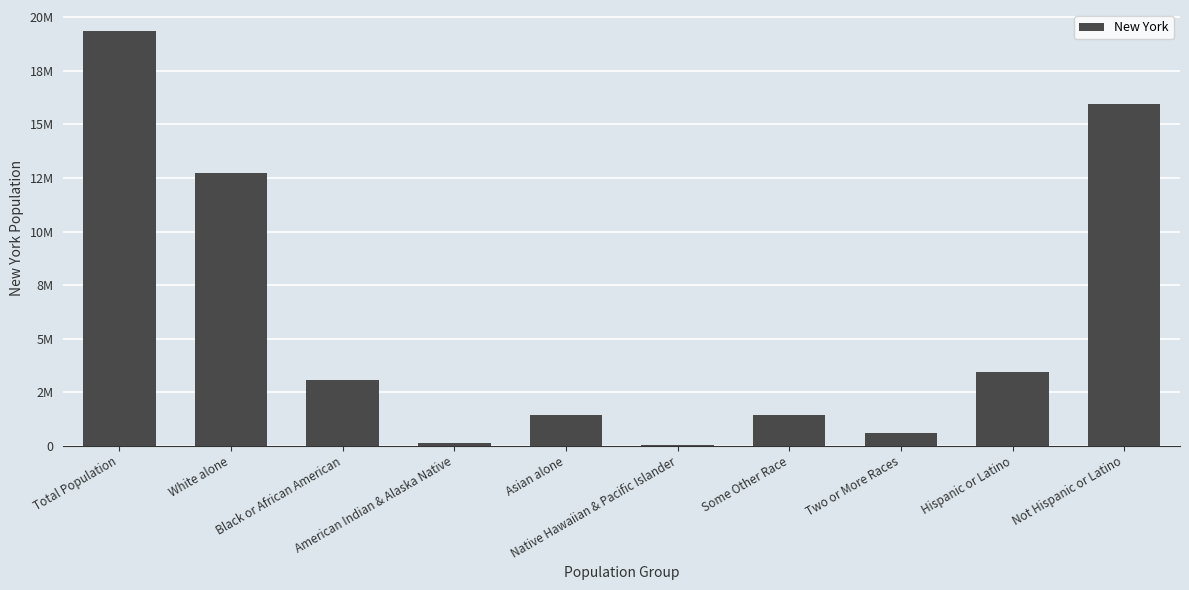

What is the label of the 1st bar from the right?

Not Hispanic or Latino